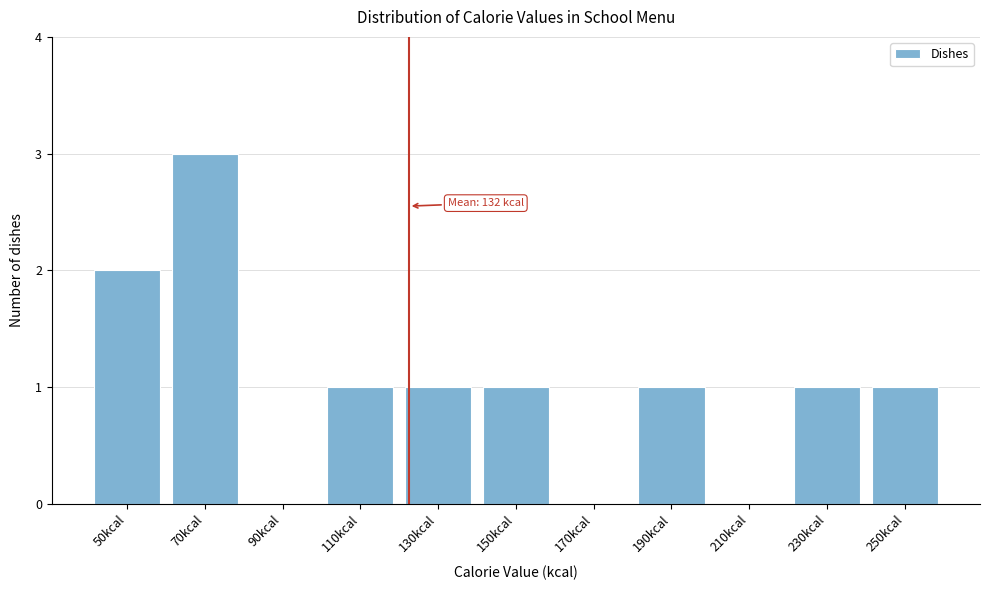

Reading left to right, transcribe all the data shown in this chart.

50kcal=2	70kcal=3	90kcal=0	110kcal=1	130kcal=1	150kcal=1	170kcal=0	190kcal=1	210kcal=0	230kcal=1	250kcal=1